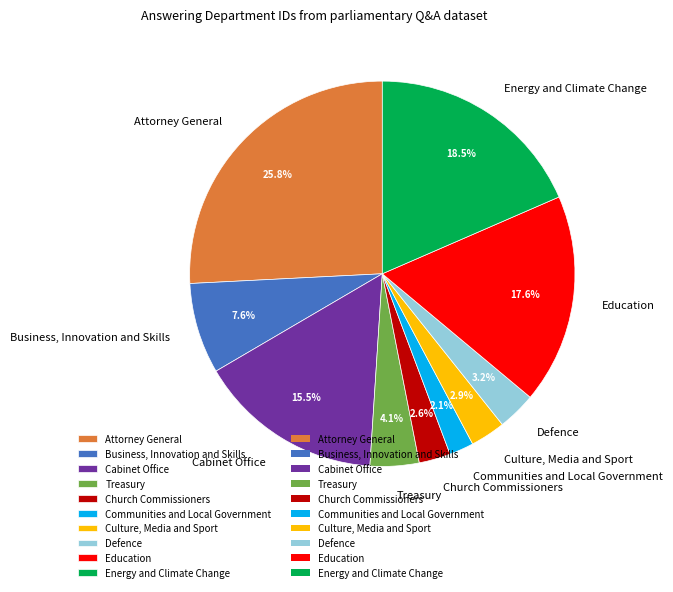

Rank the categories by value from highest to lowest.

Attorney General, Energy and Climate Change, Education, Cabinet Office, Business, Innovation and Skills, Treasury, Defence, Culture, Media and Sport, Church Commissioners, Communities and Local Government